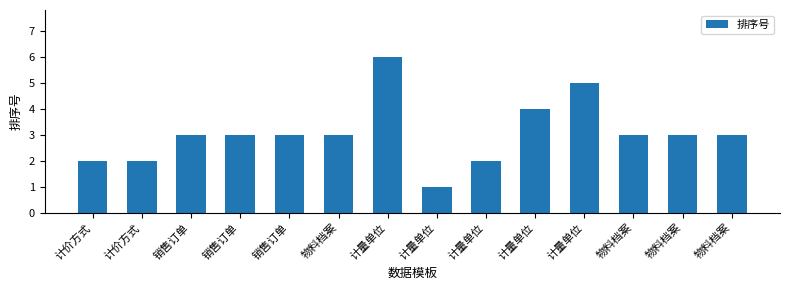

How many series are shown in this chart?

1